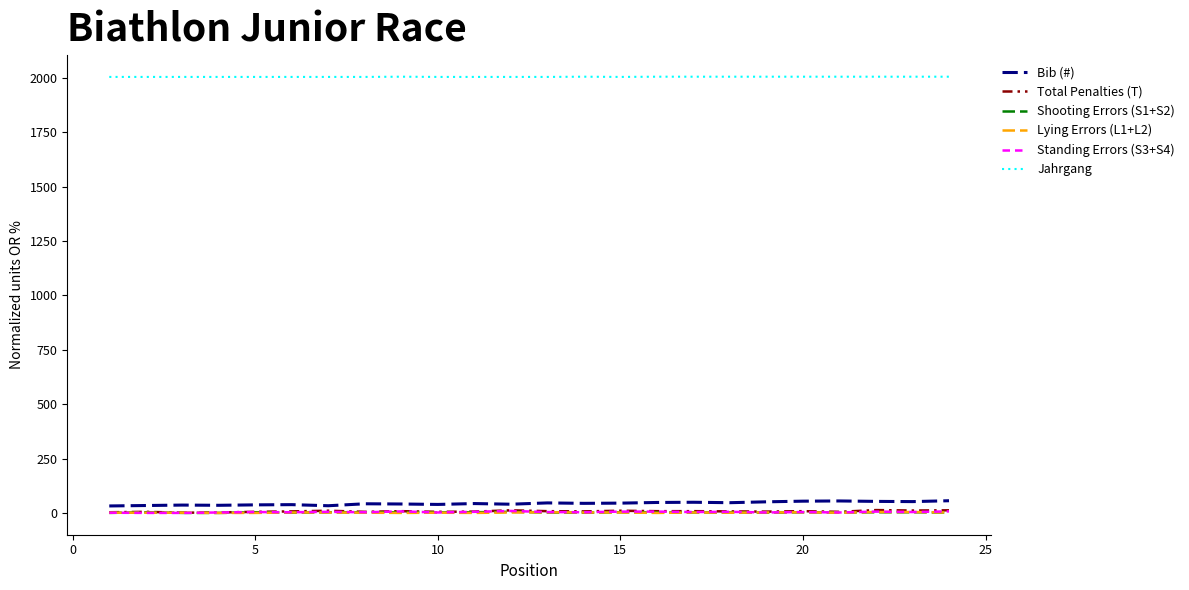

True or false: Standing Errors (S3+S4) and Jahrgang cross at least once.

False